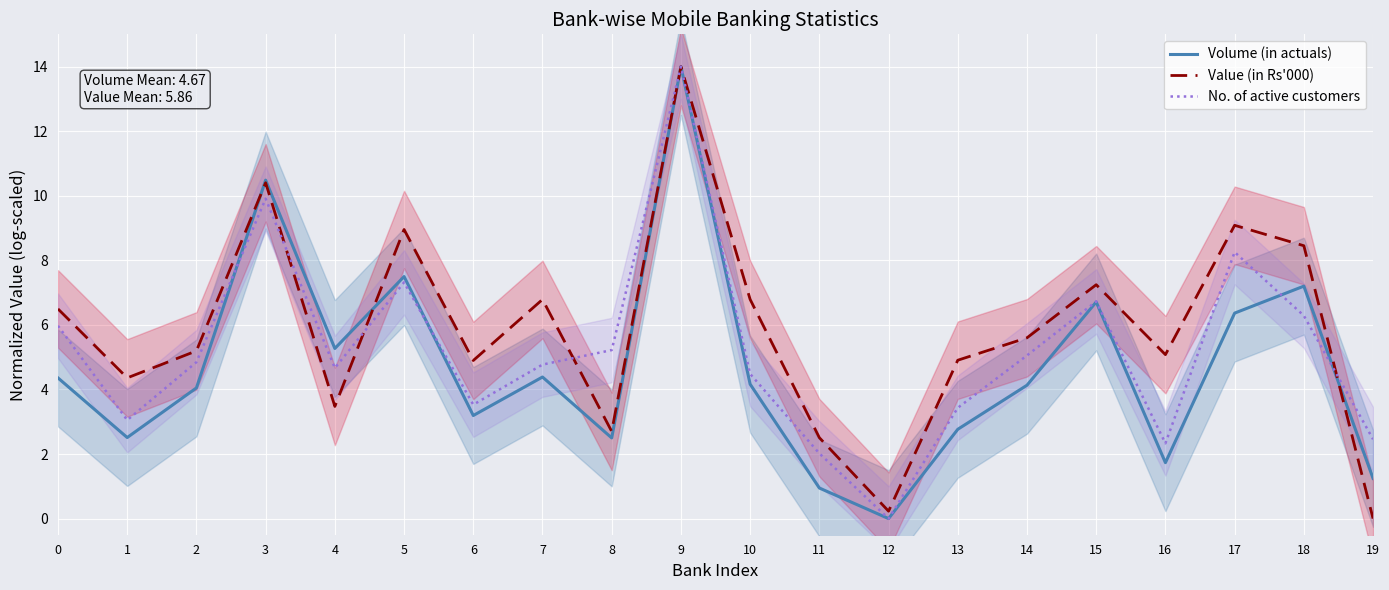

Reading right to left, extract all data points from this chart.

Volume (in actuals): 19=1.2	18=7.2	17=6.4	16=1.7	15=6.7	14=4.1	13=2.8	12=0.0	11=0.9	10=4.2	9=14.0	8=2.5	7=4.4	6=3.2	5=7.5	4=5.3	3=10.5	2=4.0	1=2.5	0=4.4
Value (in Rs'000): 19=0.0	18=8.5	17=9.1	16=5.1	15=7.2	14=5.6	13=4.9	12=0.2	11=2.5	10=6.8	9=14.0	8=2.7	7=6.8	6=4.9	5=9.0	4=3.5	3=10.4	2=5.2	1=4.4	0=6.5
No. of active customers: 19=2.5	18=6.3	17=8.3	16=2.3	15=6.7	14=5.1	13=3.4	12=0.0	11=2.0	10=4.5	9=14.0	8=5.2	7=4.8	6=3.5	5=7.3	4=4.7	3=9.9	2=4.8	1=3.1	0=6.0